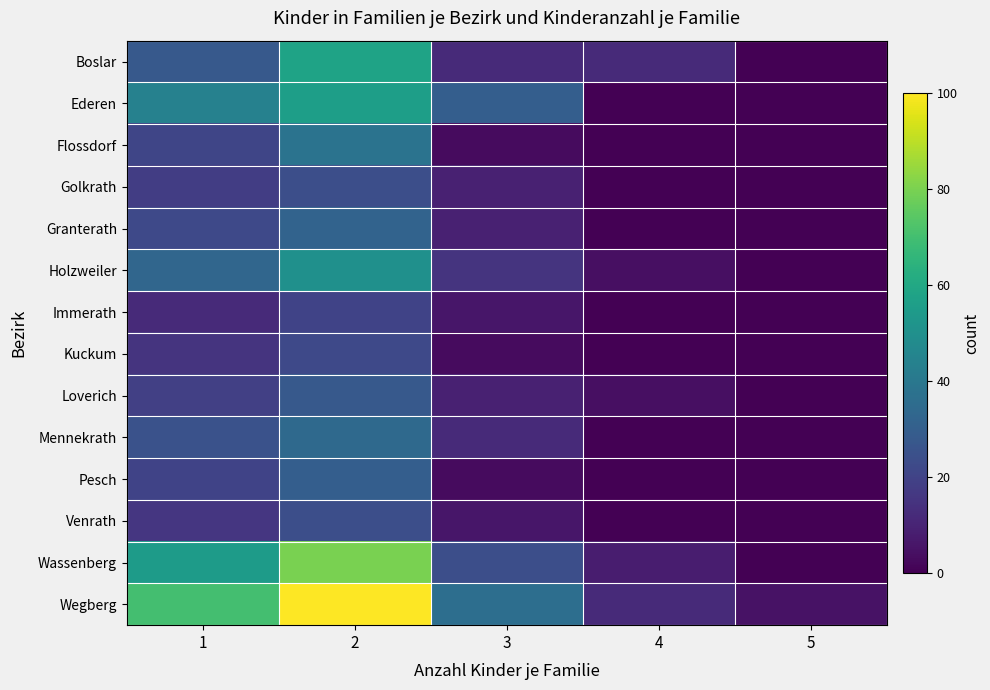

How many series are shown in this chart?

14